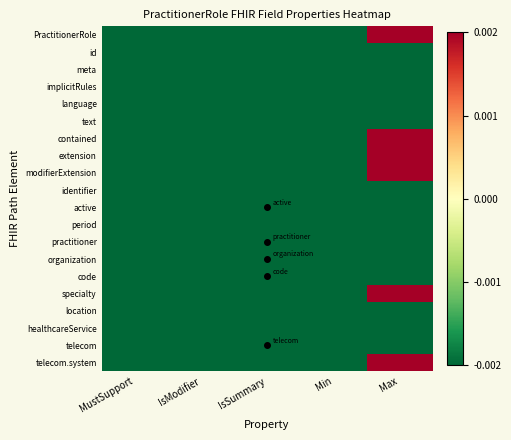

Reading left to right, list all the values displayed in this chart.

PractitionerRole: MustSupport=-60.4	IsModifier=-60.4	IsSummary=-60.4	Min=-60.4	Max=938.6
id: MustSupport=-60.4	IsModifier=-60.4	IsSummary=-59.4	Min=-60.4	Max=-59.4
meta: MustSupport=-60.4	IsModifier=-60.4	IsSummary=-59.4	Min=-60.4	Max=-59.4
implicitRules: MustSupport=-60.4	IsModifier=-59.4	IsSummary=-59.4	Min=-60.4	Max=-59.4
language: MustSupport=-60.4	IsModifier=-60.4	IsSummary=-60.4	Min=-60.4	Max=-59.4
text: MustSupport=-60.4	IsModifier=-60.4	IsSummary=-60.4	Min=-60.4	Max=-59.4
contained: MustSupport=-60.4	IsModifier=-59.4	IsSummary=-59.4	Min=-60.4	Max=938.6
extension: MustSupport=-60.4	IsModifier=-60.4	IsSummary=-59.4	Min=-60.4	Max=938.6
modifierExtension: MustSupport=-60.4	IsModifier=-60.4	IsSummary=-59.4	Min=-60.4	Max=938.6
identifier: MustSupport=-60.4	IsModifier=-60.4	IsSummary=-59.4	Min=-60.4	Max=-59.4
active: MustSupport=-59.4	IsModifier=-60.4	IsSummary=-59.4	Min=-60.4	Max=-59.4
period: MustSupport=-59.4	IsModifier=-60.4	IsSummary=-59.4	Min=-60.4	Max=-59.4
practitioner: MustSupport=-60.4	IsModifier=-60.4	IsSummary=-59.4	Min=-60.4	Max=-59.4
organization: MustSupport=-59.4	IsModifier=-60.4	IsSummary=-59.4	Min=-59.4	Max=-59.4
code: MustSupport=-59.4	IsModifier=-60.4	IsSummary=-59.4	Min=-59.4	Max=-59.4
specialty: MustSupport=-60.4	IsModifier=-60.4	IsSummary=-60.4	Min=-60.4	Max=938.6
location: MustSupport=-60.4	IsModifier=-59.4	IsSummary=-59.4	Min=-59.4	Max=-59.4
healthcareService: MustSupport=-60.4	IsModifier=-60.4	IsSummary=-59.4	Min=-59.4	Max=-59.4
telecom: MustSupport=-60.4	IsModifier=-60.4	IsSummary=-59.4	Min=-60.4	Max=-59.4
telecom.system: MustSupport=-60.4	IsModifier=-59.4	IsSummary=-60.4	Min=-60.4	Max=938.6